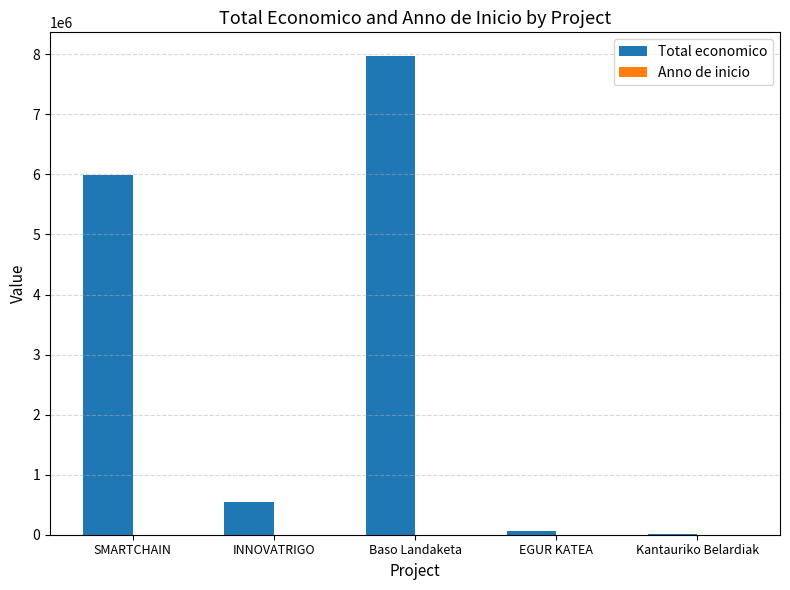

How many groups of bars are there?

5